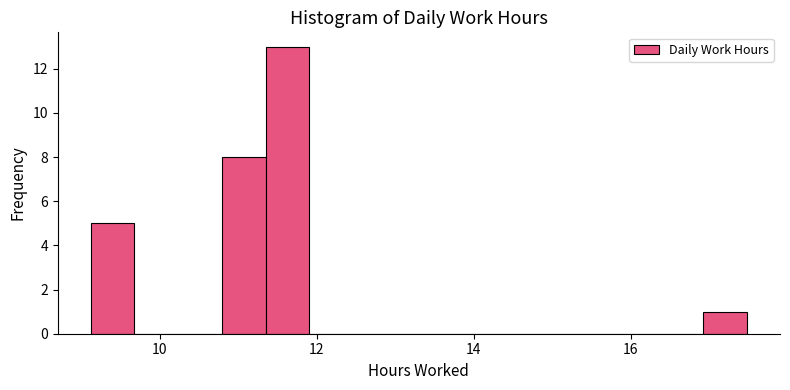

Read against the x-axis, roughly where is the centre of the tallest bar?

11.6